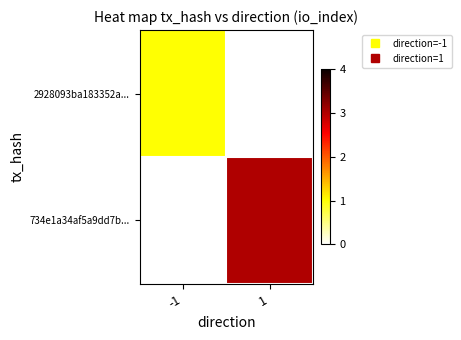

At which label does 2928093ba183352a... reach its minimum?

-1